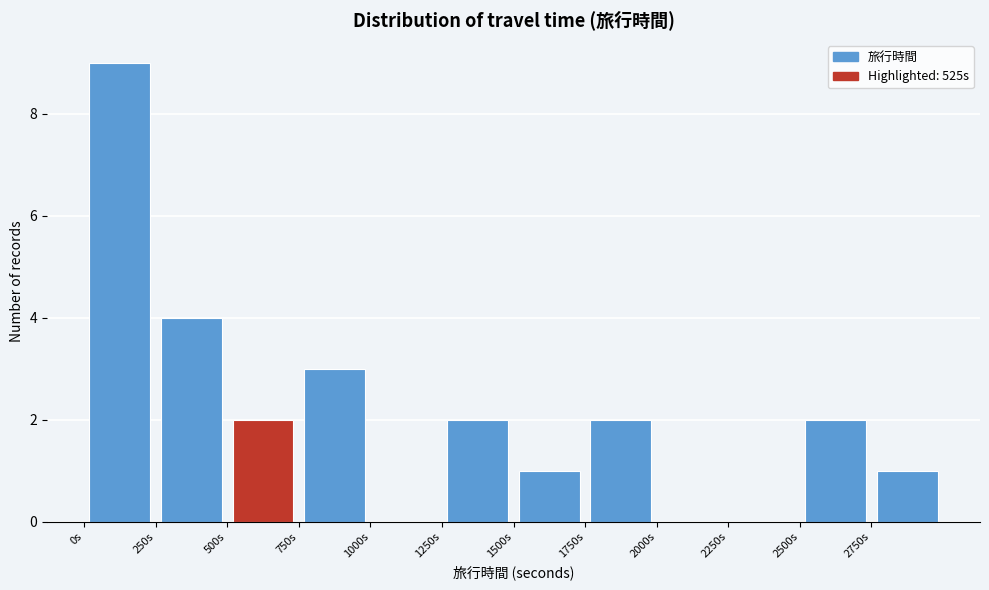

What is the height of the bar covering 2500 to 2750 on the x-axis? The values are not printed on the chart, so give them approximately, as read against the axis.

2